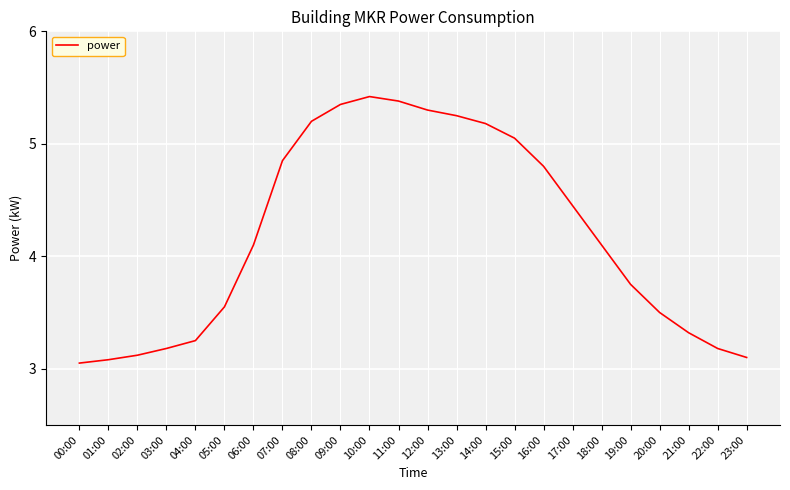

Where does the data first go above 4?

06:00